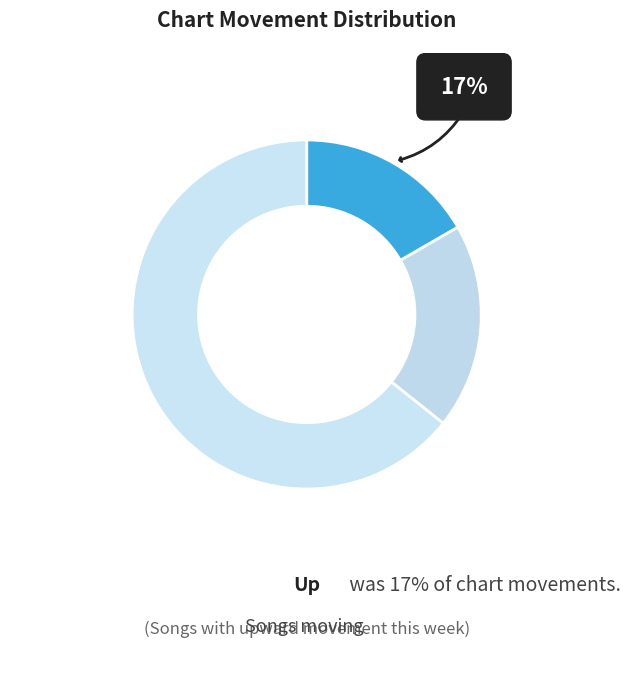

How many slices are in this pie chart?

3